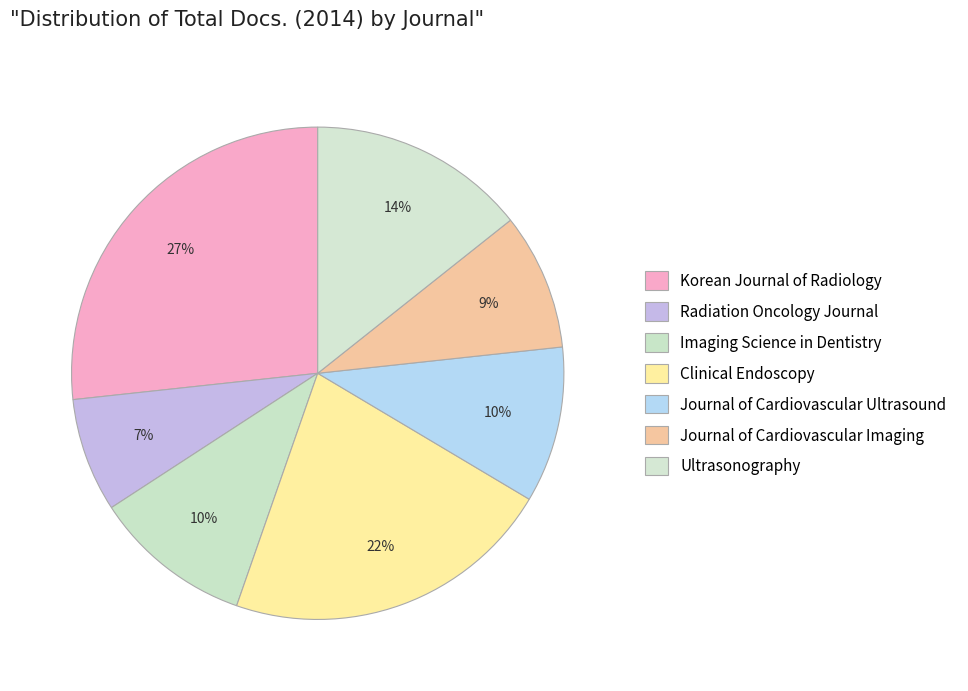

Count the number of slices in the pie.

7